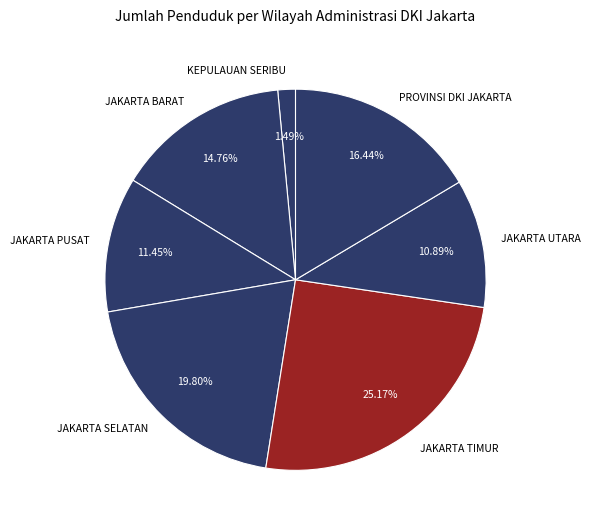

Which has a higher value, JAKARTA PUSAT or JAKARTA TIMUR?

JAKARTA TIMUR